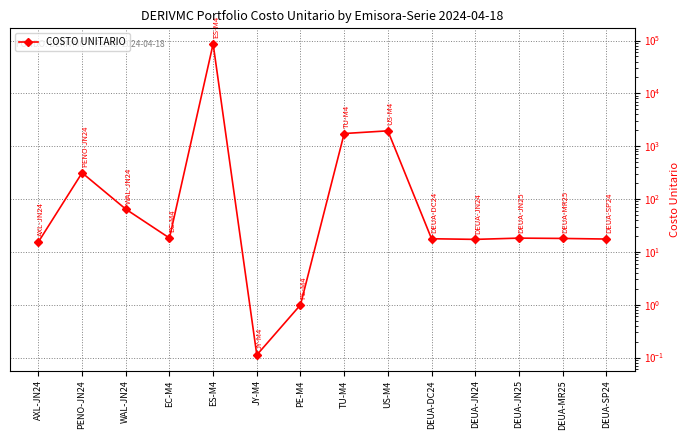

How many lines are shown in the chart?

1